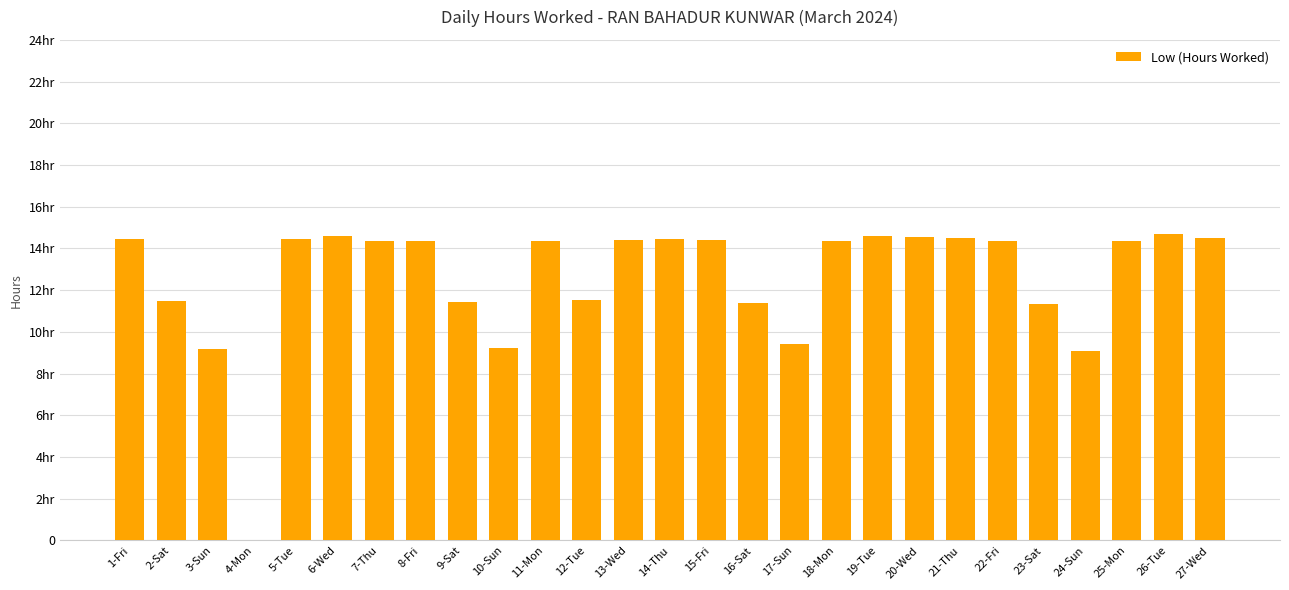

How many data points are less than 14?

10